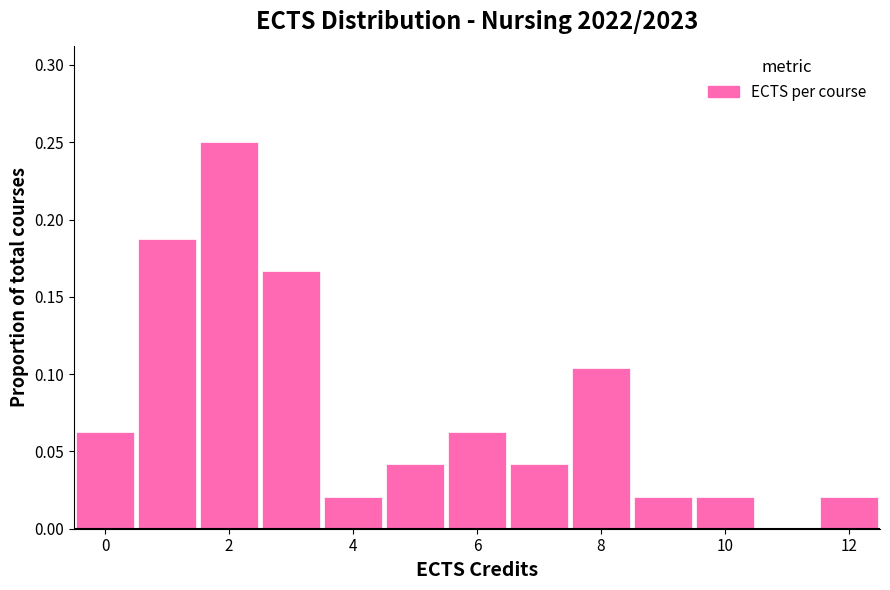

Reading left to right, list every bar in this chart as the range it spans on the x-axis followed by its height. Neither the bar edges nor the heights are printed on the chart, so give them approximately, as read against the axes.

-0.5 to 0.5: 0.065
0.5 to 1.5: 0.190
1.5 to 2.5: 0.250
2.5 to 3.5: 0.165
3.5 to 4.5: 0.020
4.5 to 5.5: 0.040
5.5 to 6.5: 0.065
6.5 to 7.5: 0.040
7.5 to 8.5: 0.105
8.5 to 9.5: 0.020
9.5 to 10.5: 0.020
10.5 to 11.5: 0
11.5 to 12.5: 0.020